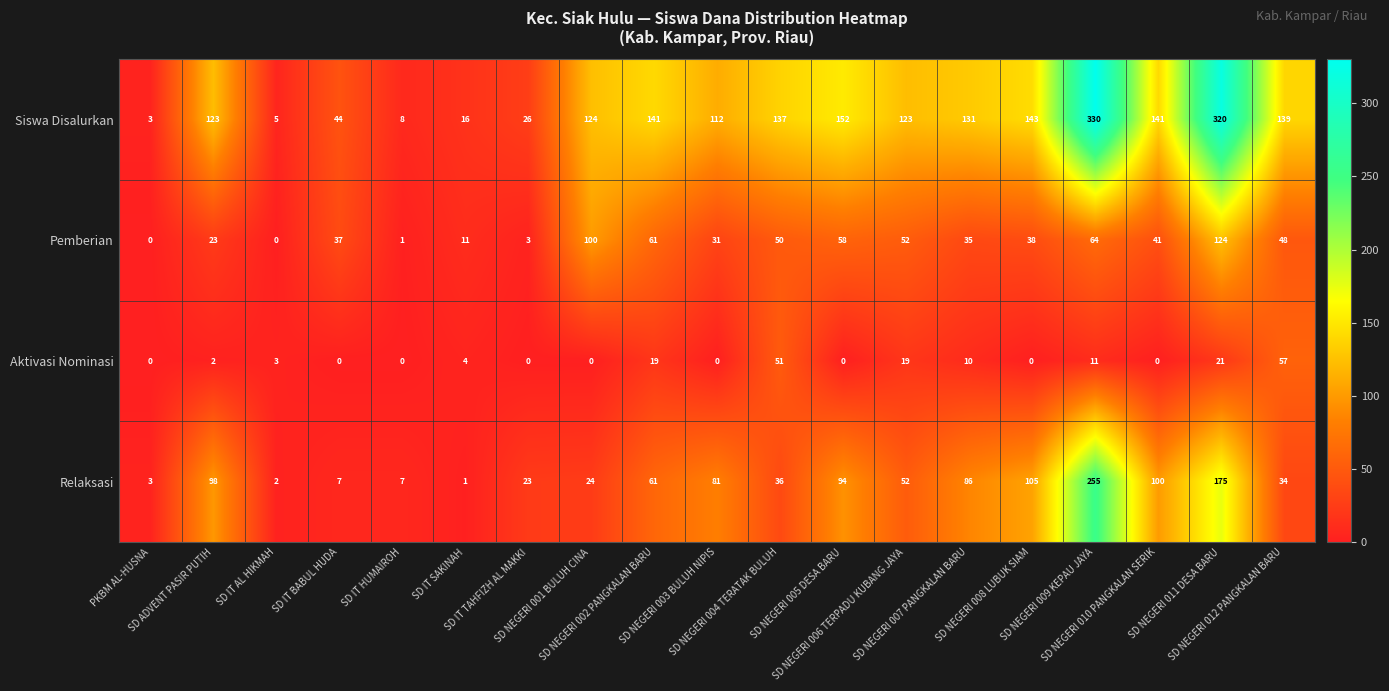

Which series has the largest total across all categories?

Siswa Disalurkan